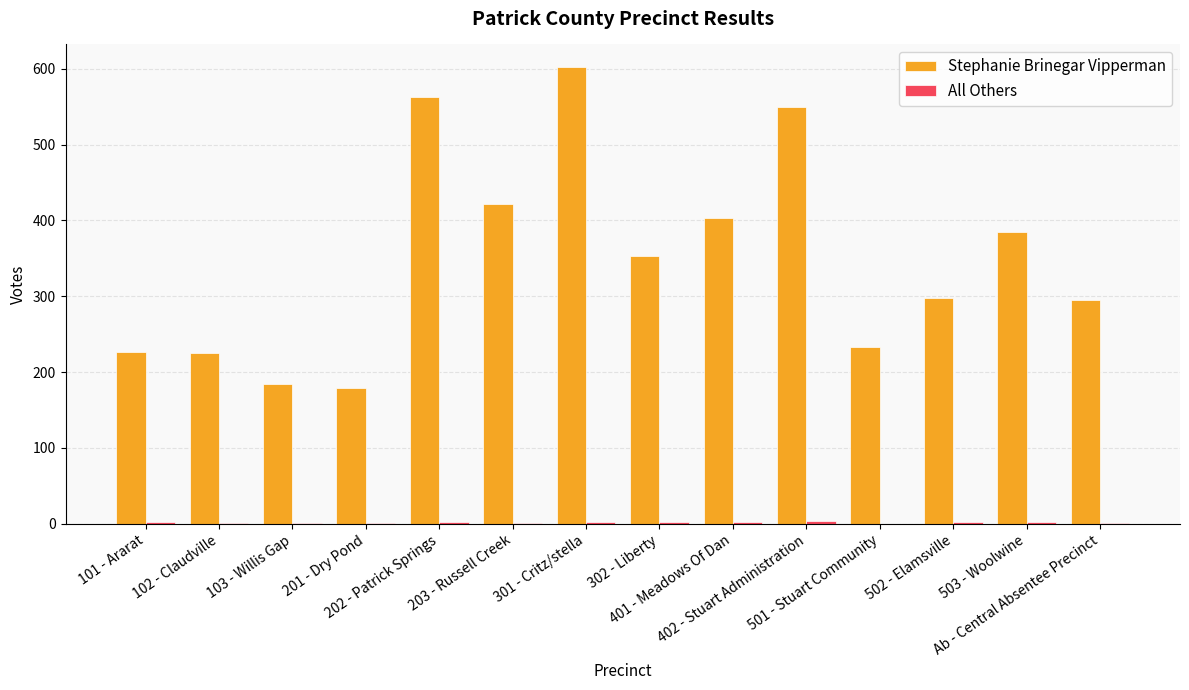

What is the greatest value displayed?

602